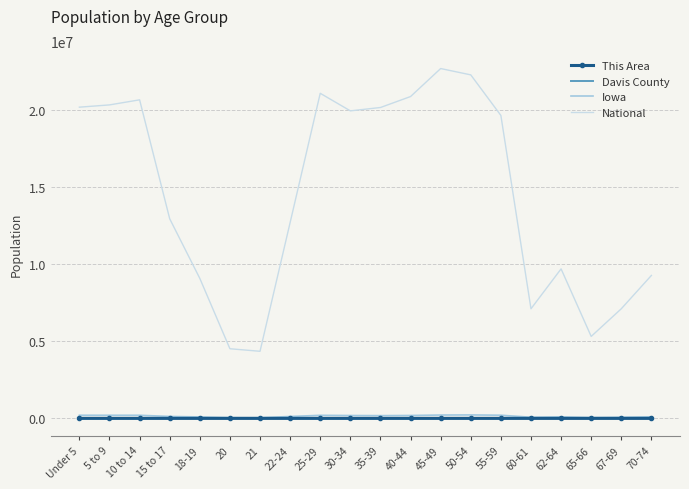

Which series has the largest total across all categories?

National